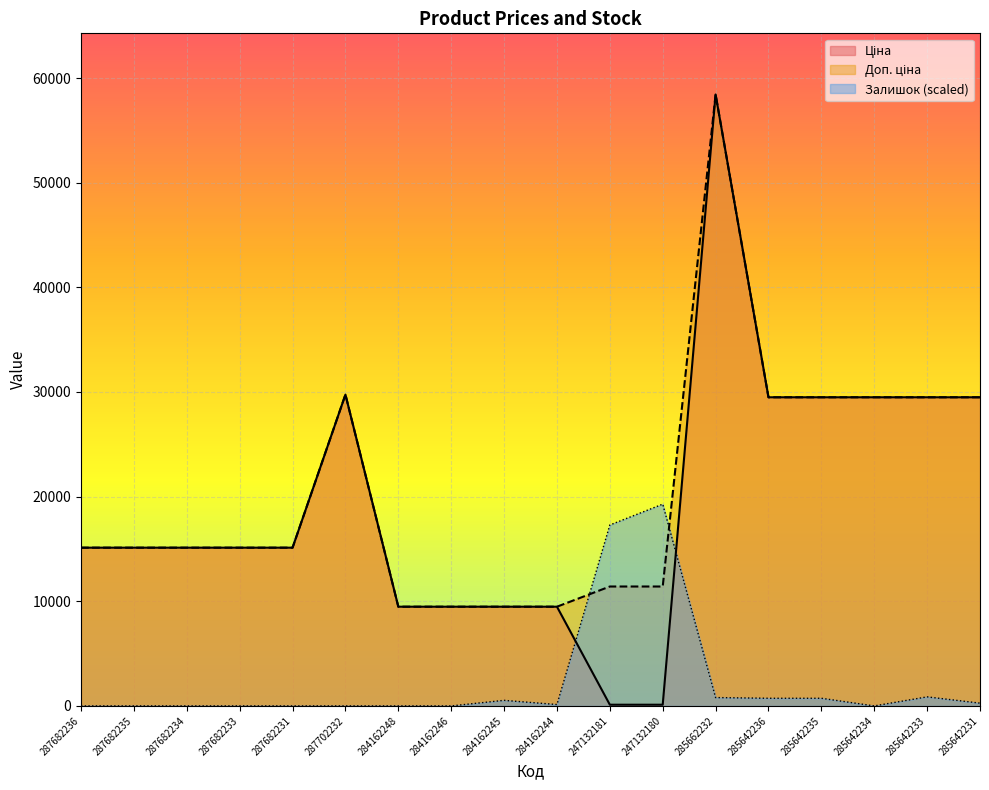

Rank the categories by Доп. ціна value from highest to lowest.

285662232, 287702232, 285642236, 285642235, 285642234, 285642233, 285642231, 287682236, 287682235, 287682234, 287682233, 287682231, 247132181, 247132180, 284162248, 284162246, 284162245, 284162244